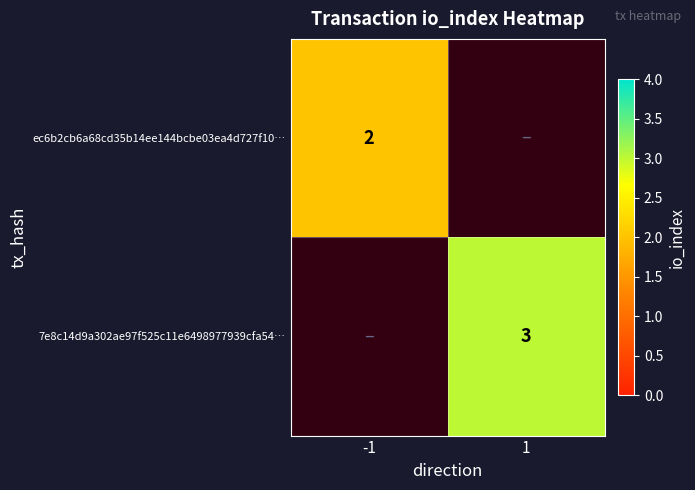

What is the smallest value displayed?

2.0